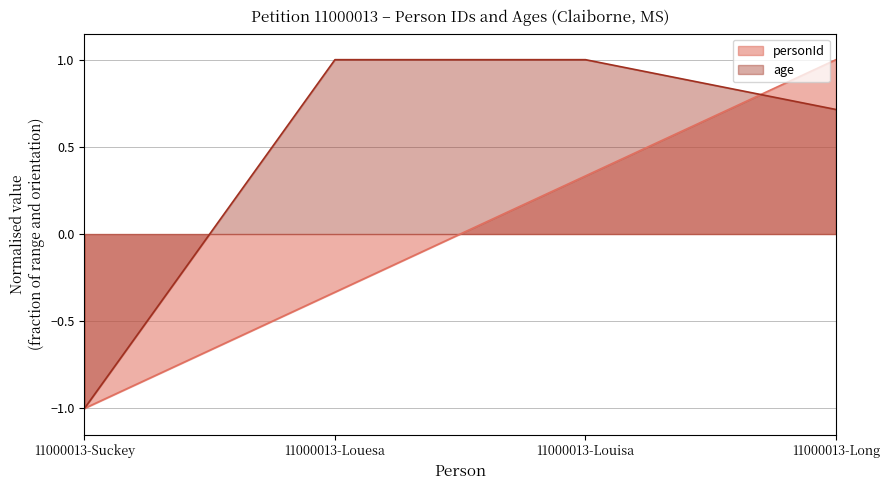

Is it true that age equals 1.0 at 11000013-Louisa?

True